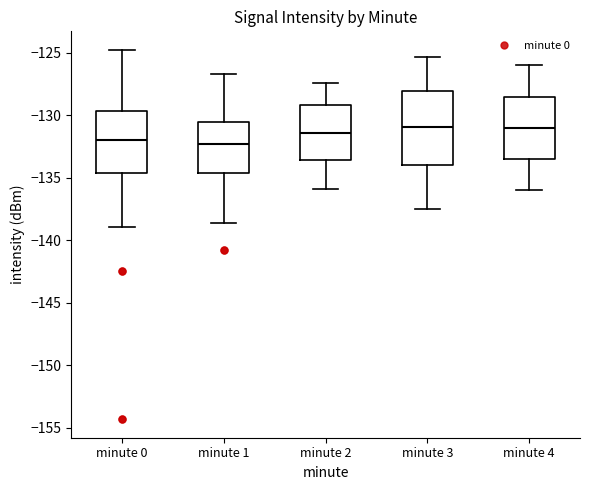

Which box is the tallest, from its lower edge to its upper edge?

minute 3